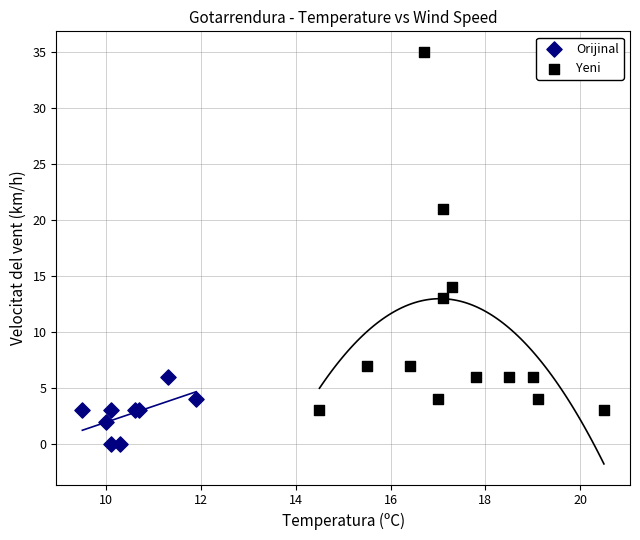

Which series contains the highest Y value?

Yeni